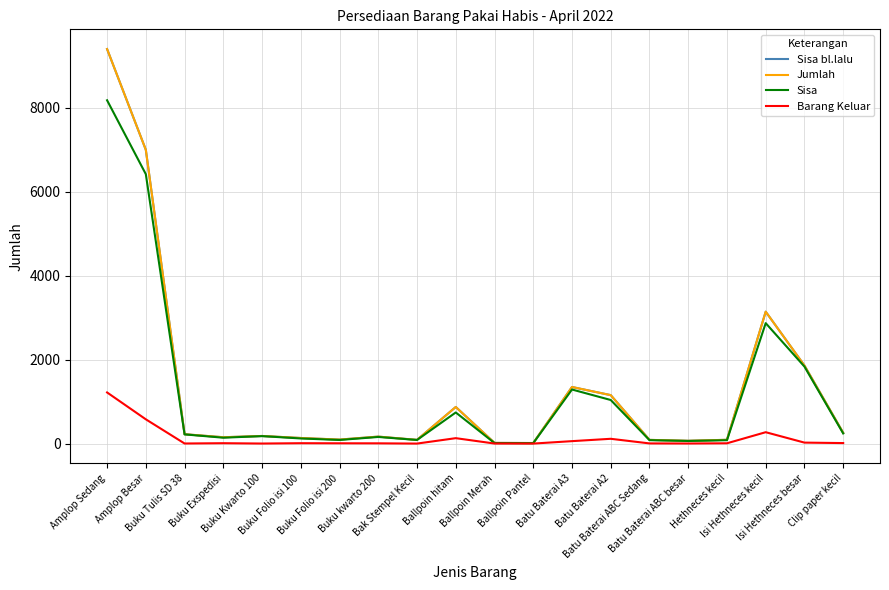

Which label corresponds to the smallest value in the chart?

Bak Stempel Kecil